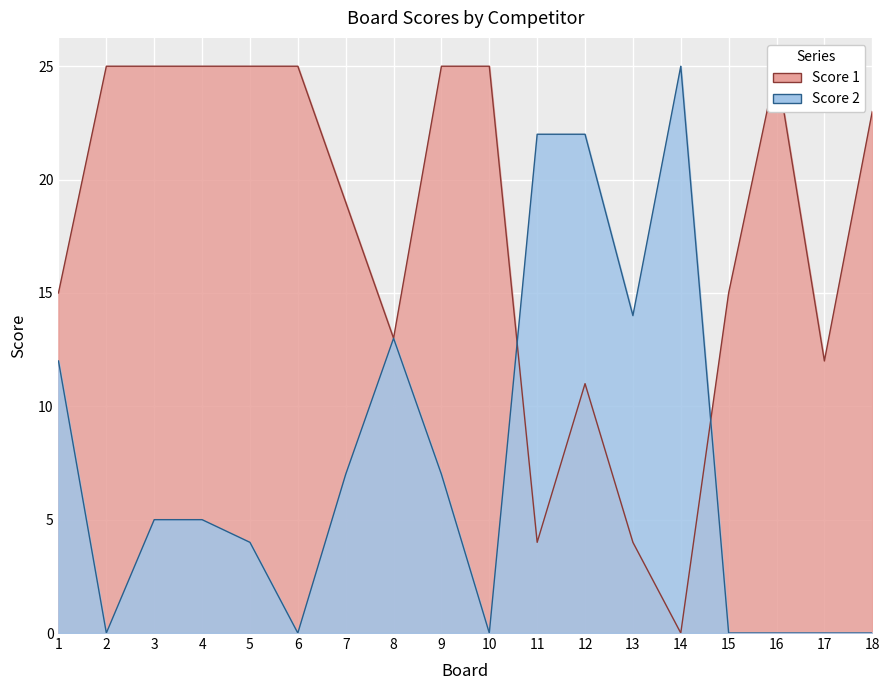

The Score 1 series shows 34 at 10. True or false?

False